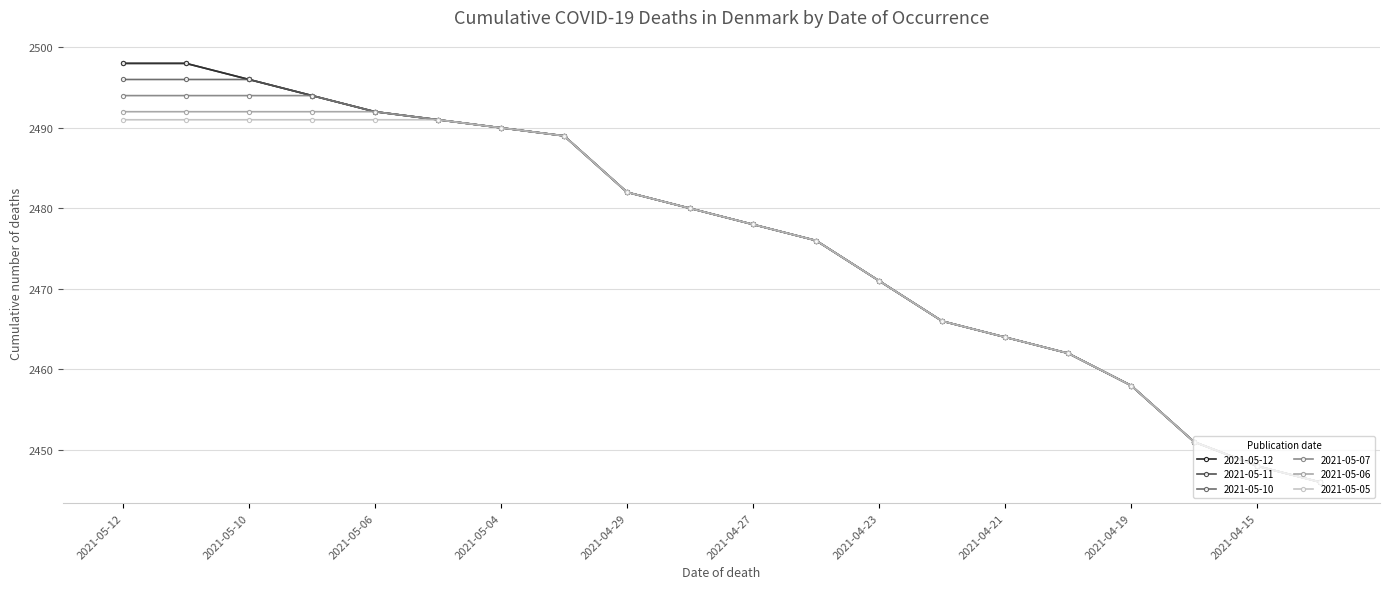

Does the chart have visible grid lines?

Yes